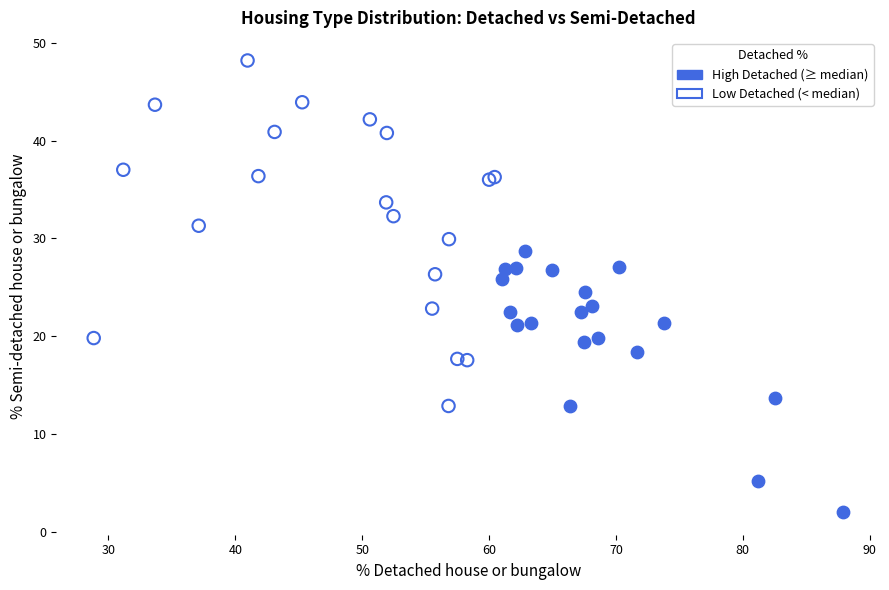

Which series has the widest spread of Y values?

Low Detached (< median)